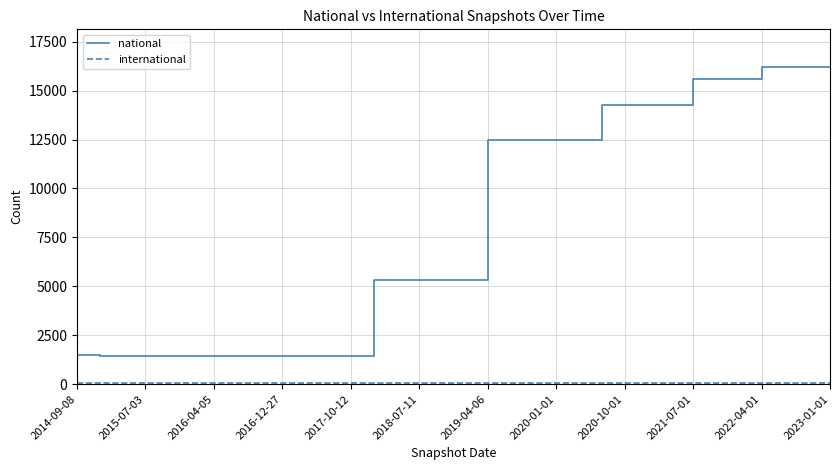

Which series has the largest total across all categories?

national